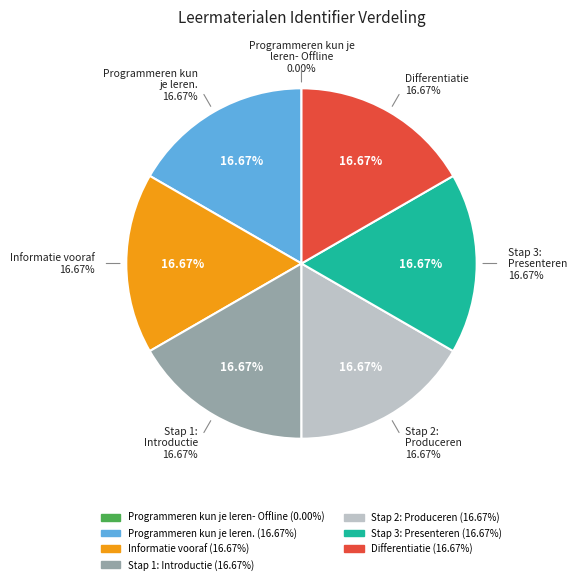

How many segments does this pie chart have?

7